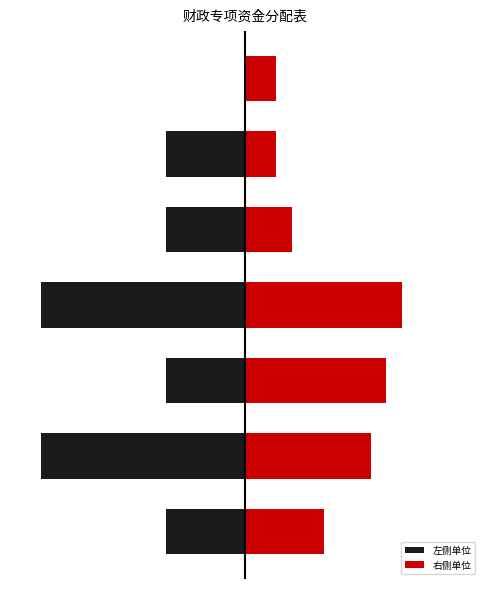

How many data points in 右侧单位 are less than 50000?

3